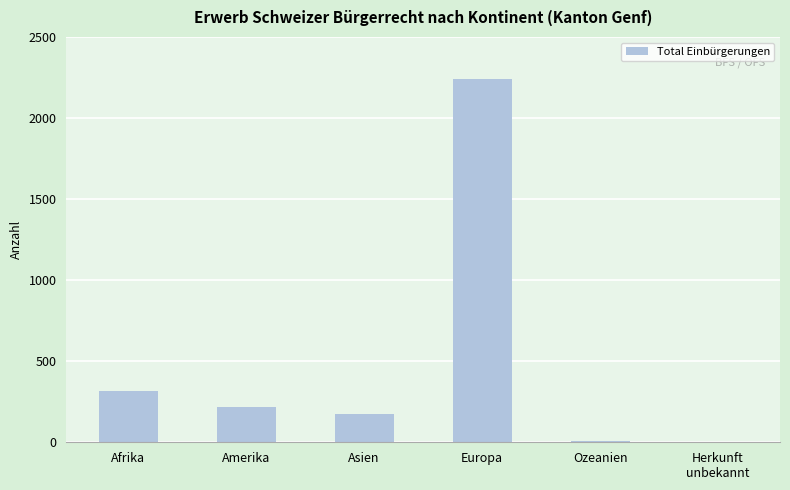

What is the approximate value at Afrika?

315